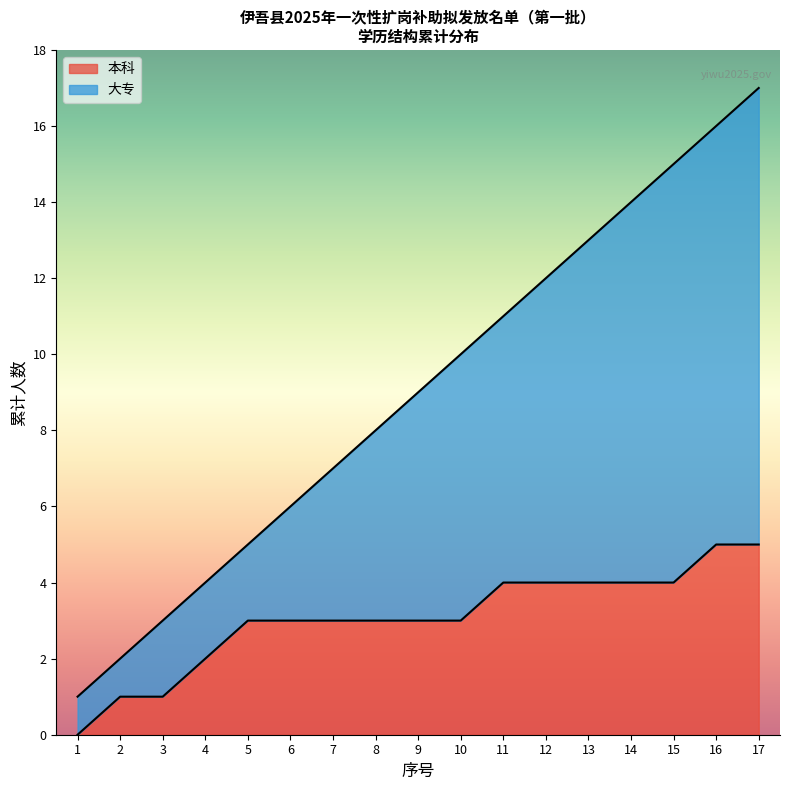

Is it true that 本科 equals 0 at 2?

False